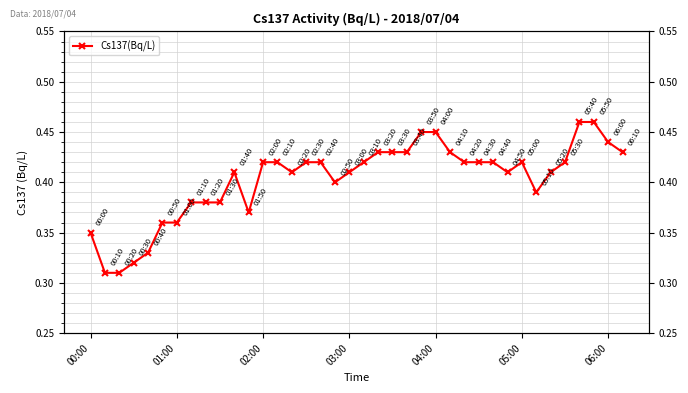

What position from the left is 26?

27